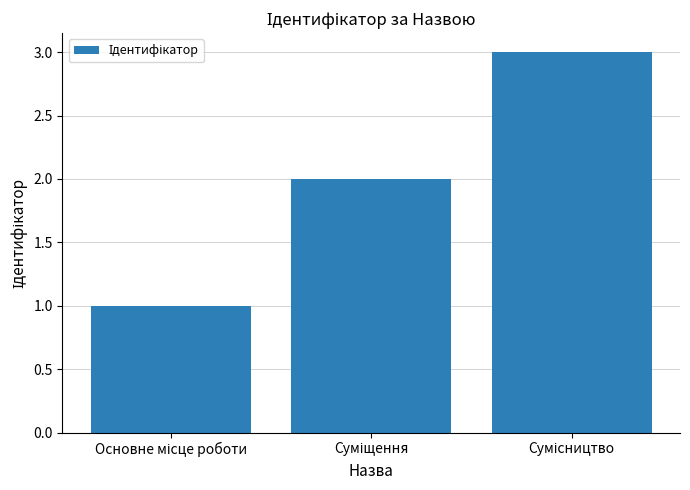

What is the sum of all values?

6